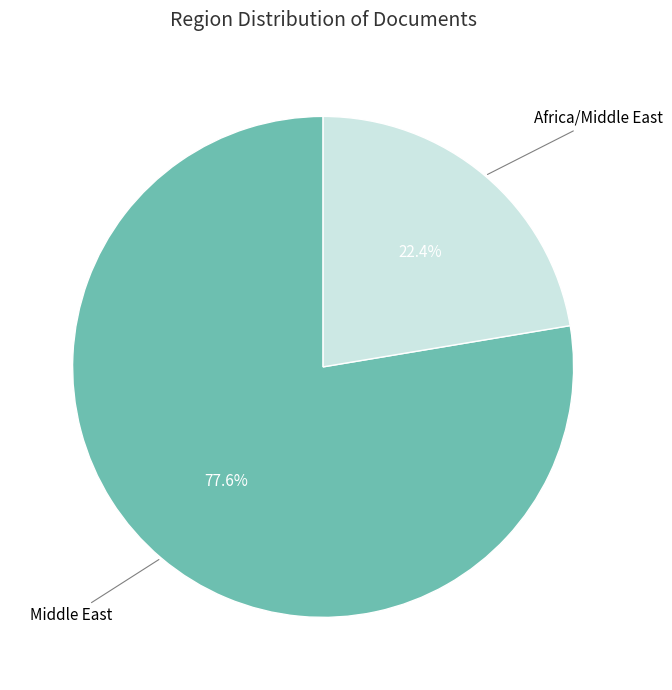

Approximately how many times larger is the value at Africa/Middle East compared to Middle East?

0.3